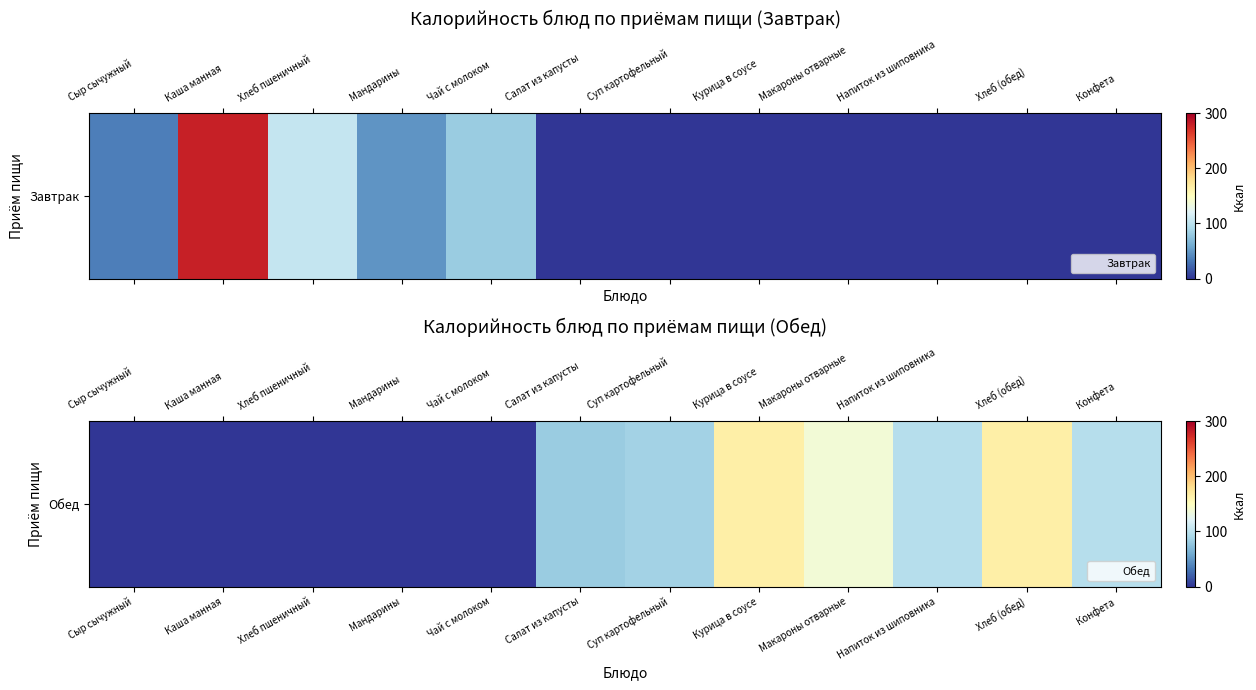

The chart shows a value of 164.5 at Хлеб (обед). True or false?

True